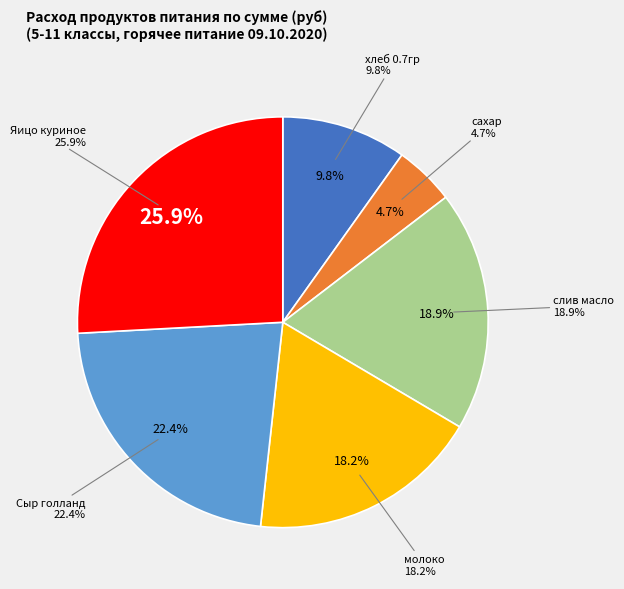

The слив масло slice represents 25% of the pie. True or false?

False